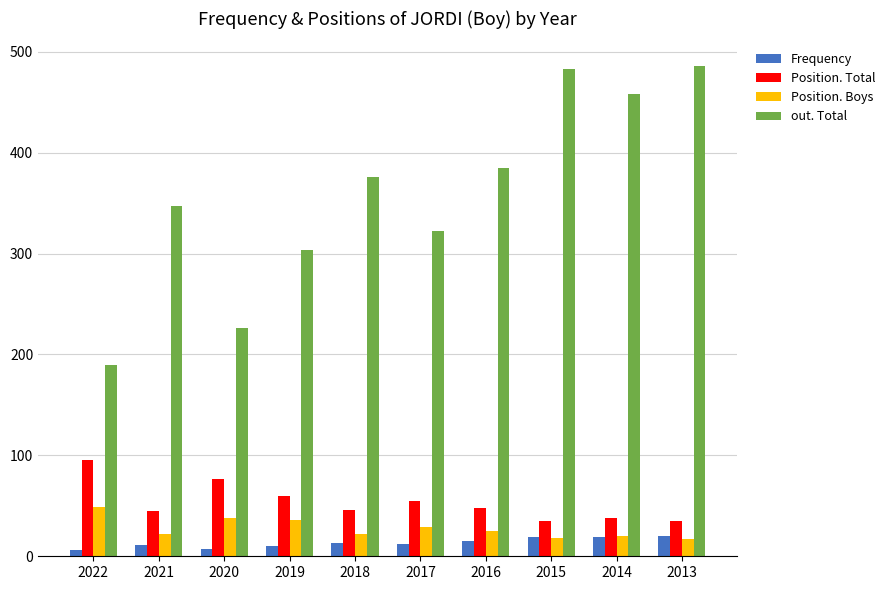

What is the difference between the second highest and second lowest values in the out. Total series?

257